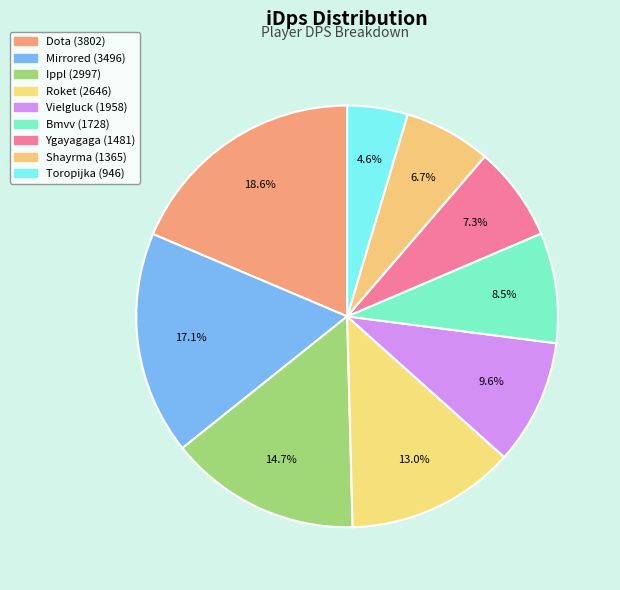

What is the smallest slice in the pie chart?

Toropijka